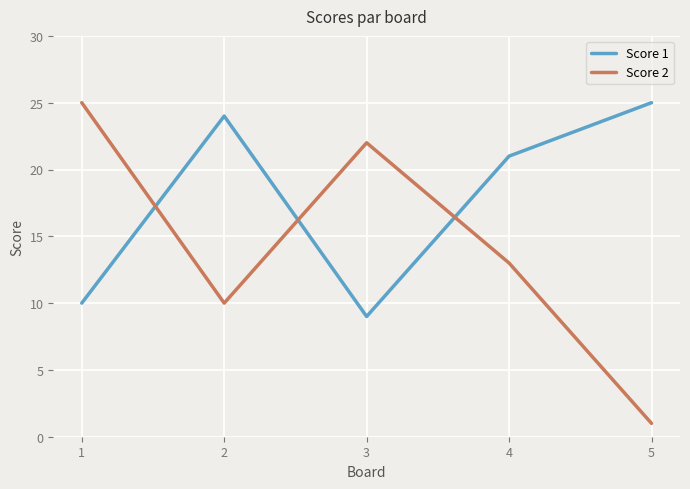

What is the difference between the maximum and minimum values in the Score 2 series?

24